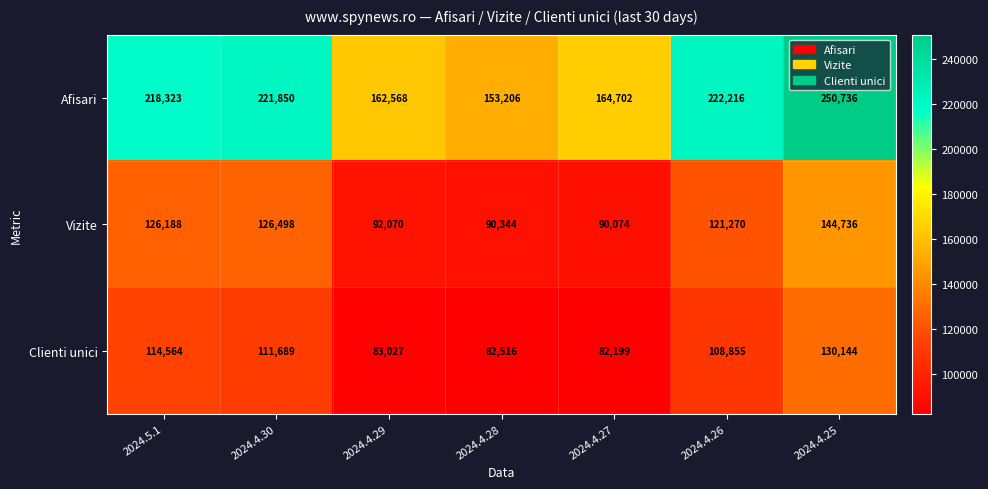

Is it true that Afisari equals 250736 at 2024.4.25?

True